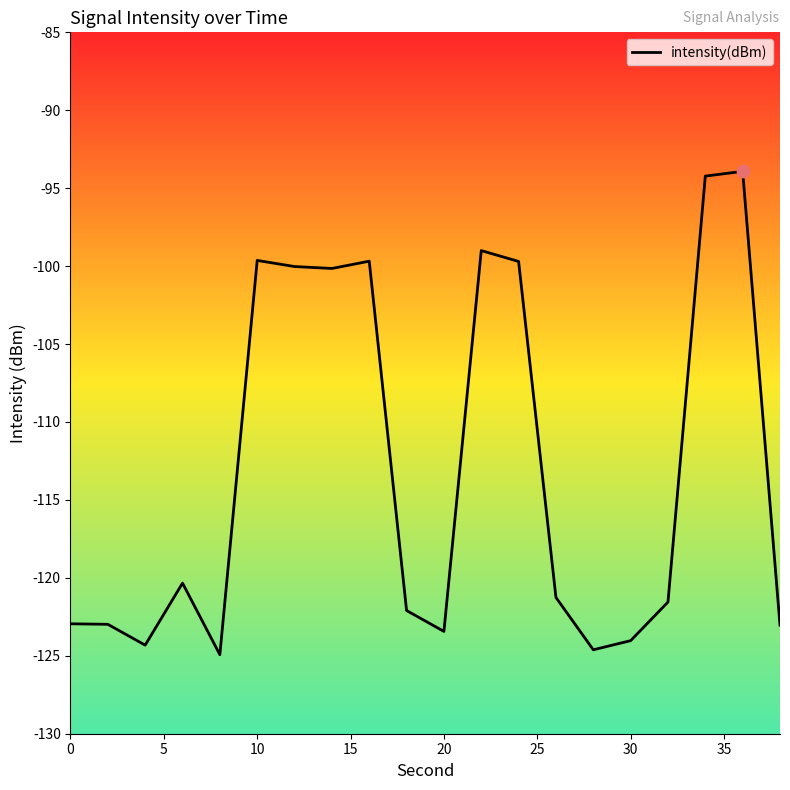

What is the smallest value displayed?

-124.9